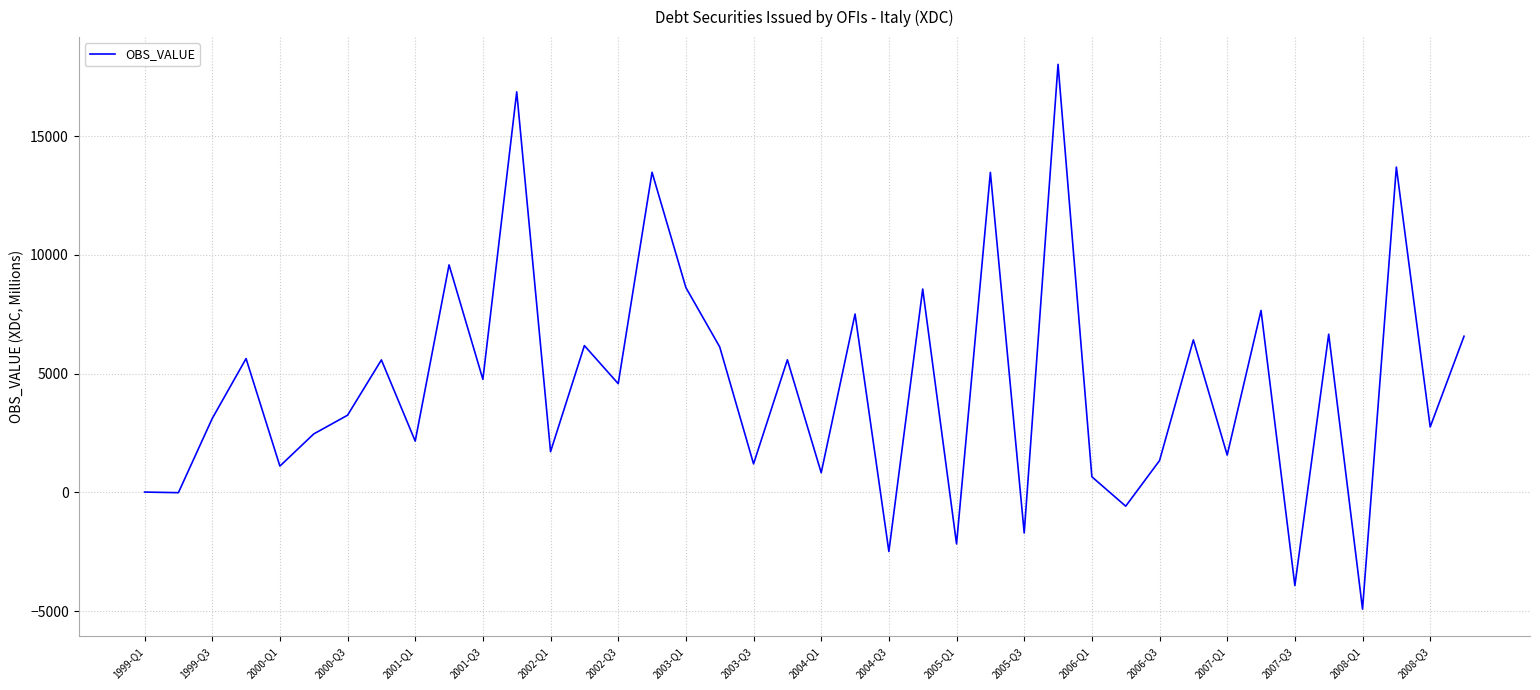

Is this an area chart (filled region under the line)?

No